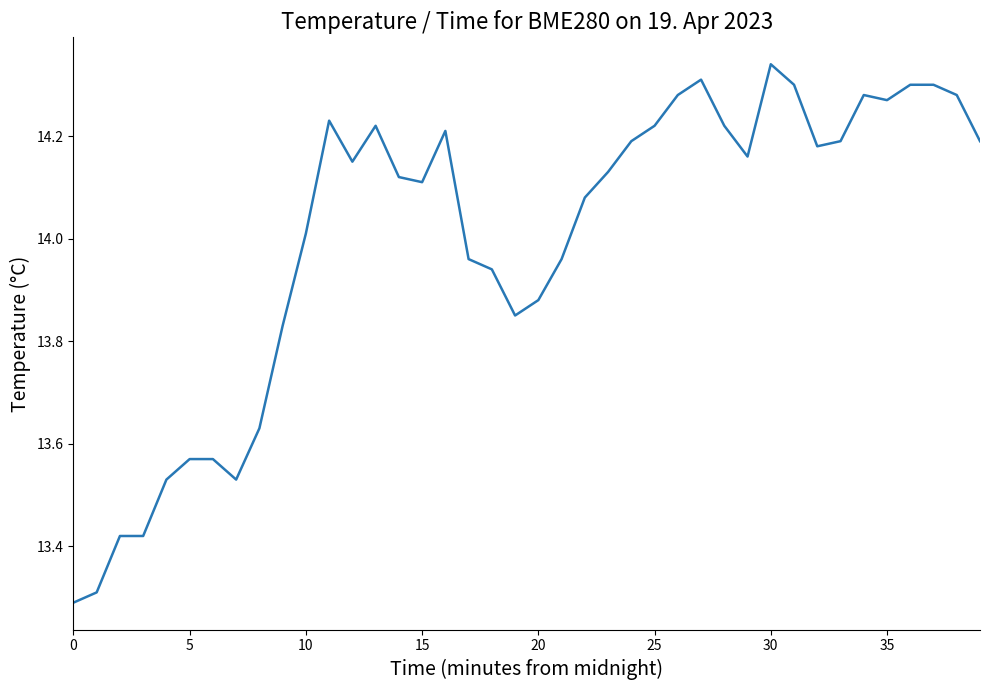

What is the smallest value displayed?

13.3